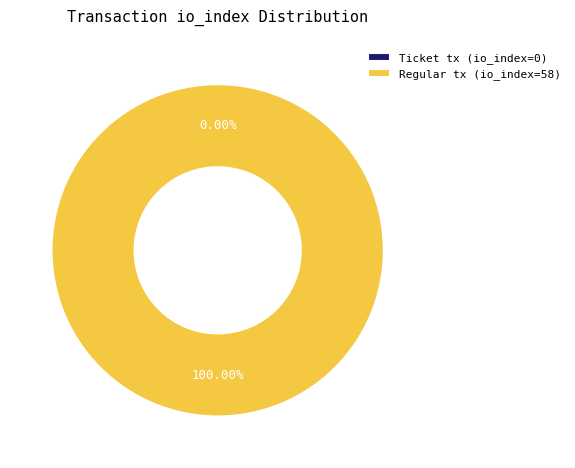

Which slice represents more than half of the pie?

Regular tx (io_index=58)